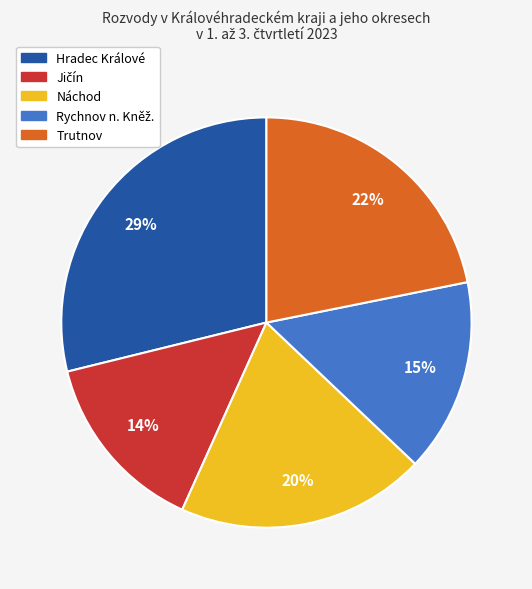

Is there any slice that represents more than half of the pie?

No